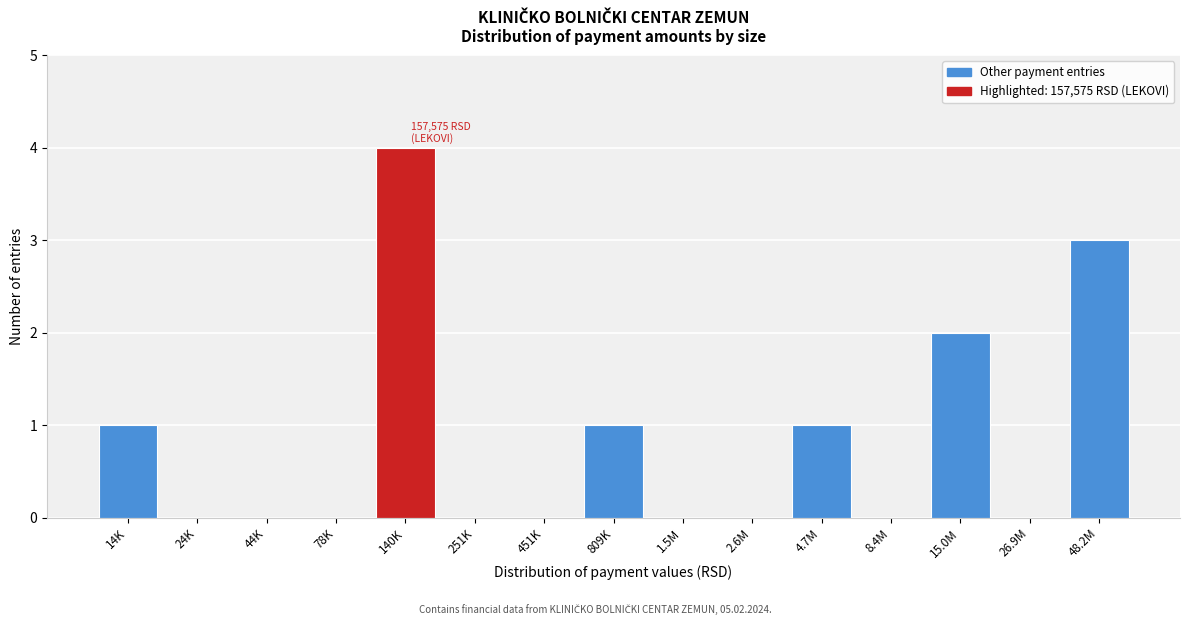

Reading left to right, transcribe all the data shown in this chart.

14K=1	24K=0	44K=0	78K=0	140K=4	251K=0	451K=0	809K=1	1.5M=0	2.6M=0	4.7M=1	8.4M=0	15.0M=2	26.9M=0	48.2M=3